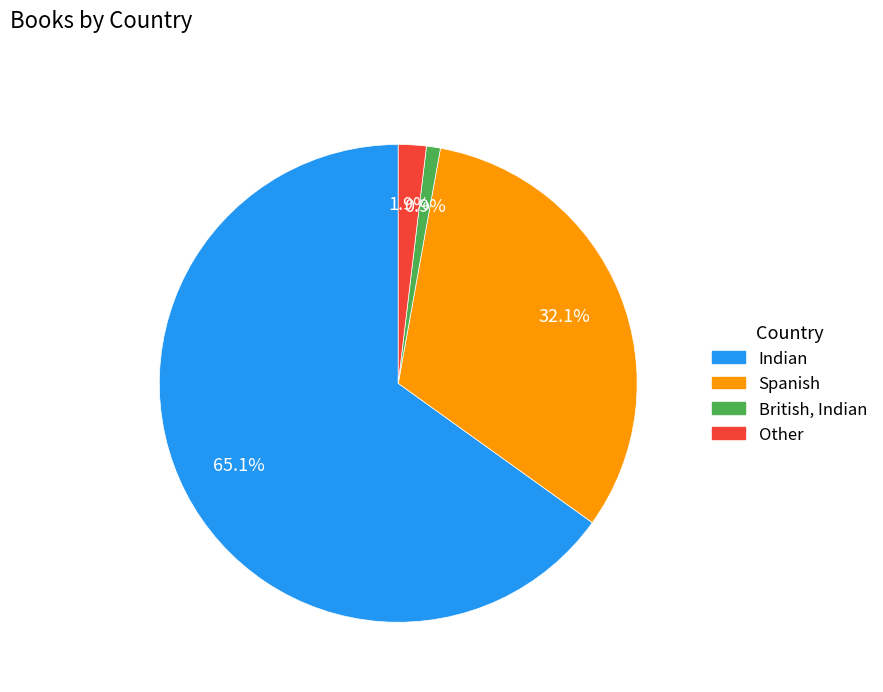

Count the number of slices in the pie.

4